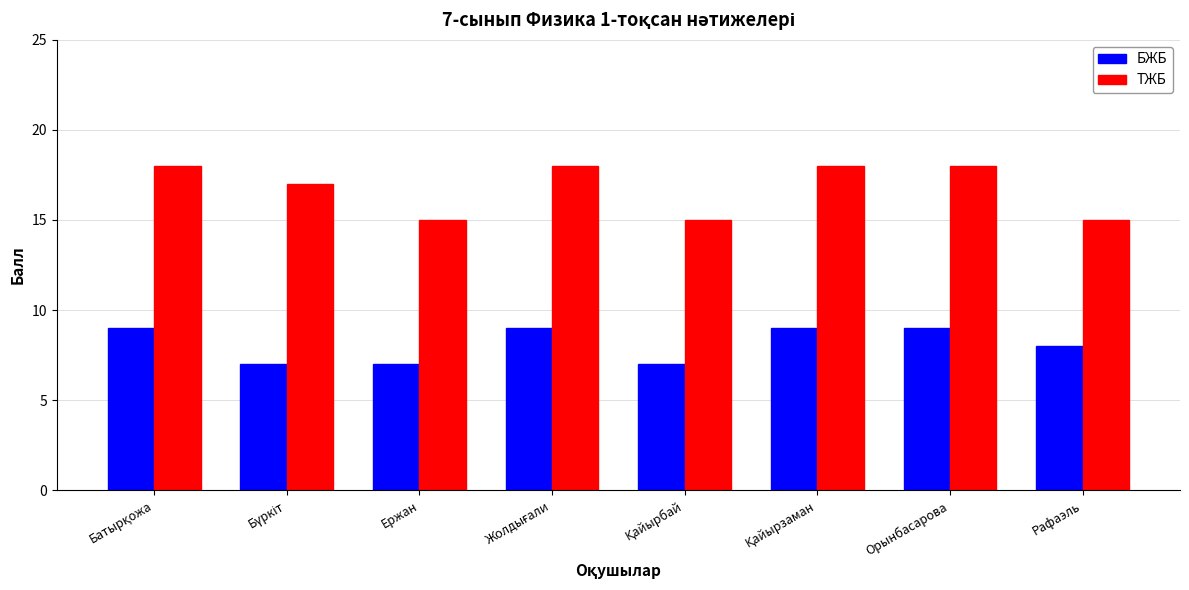

What is the lowest value of the БЖБ series?

7